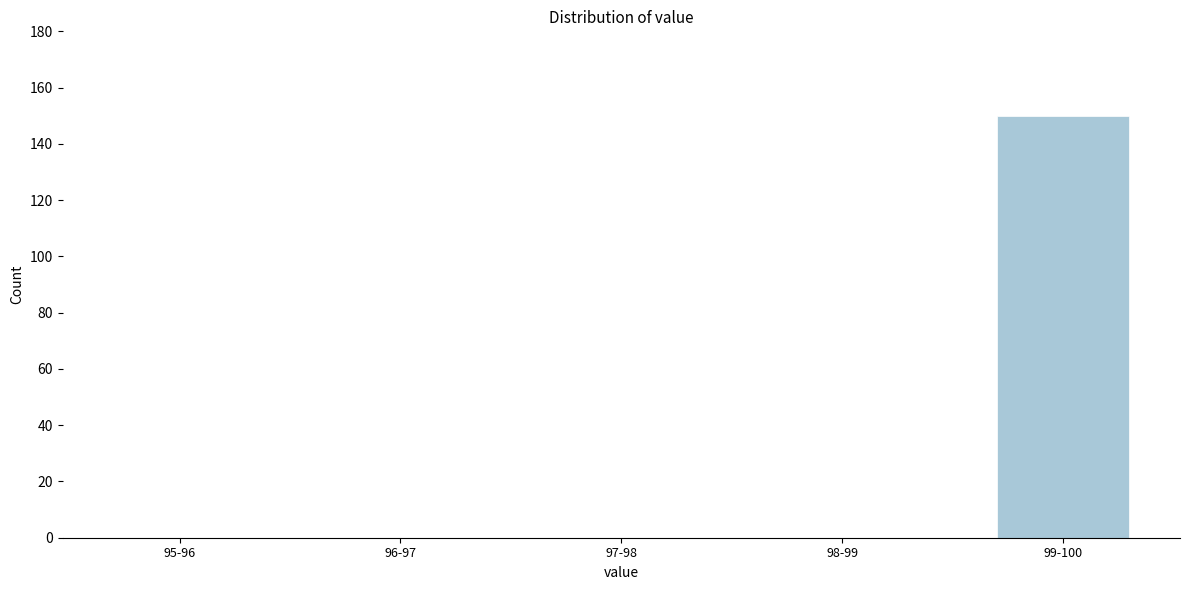

Reading left to right, what are all the values shown in this chart?

95-96=0	96-97=0	97-98=0	98-99=0	99-100=150